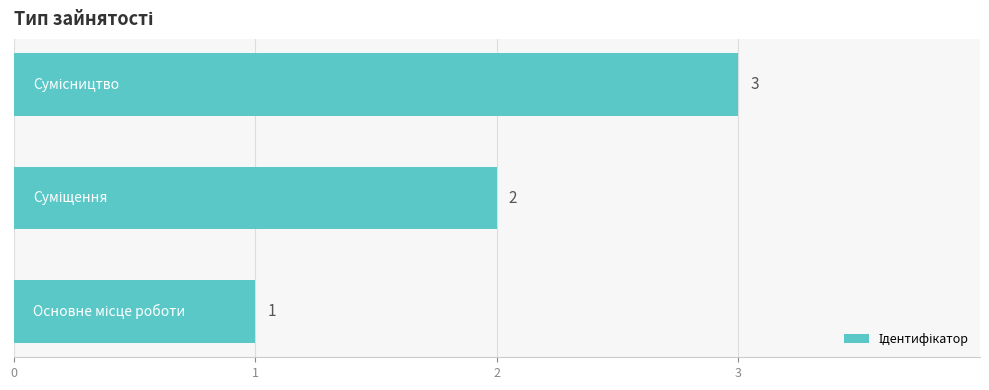

What is the maximum value shown in the chart?

3